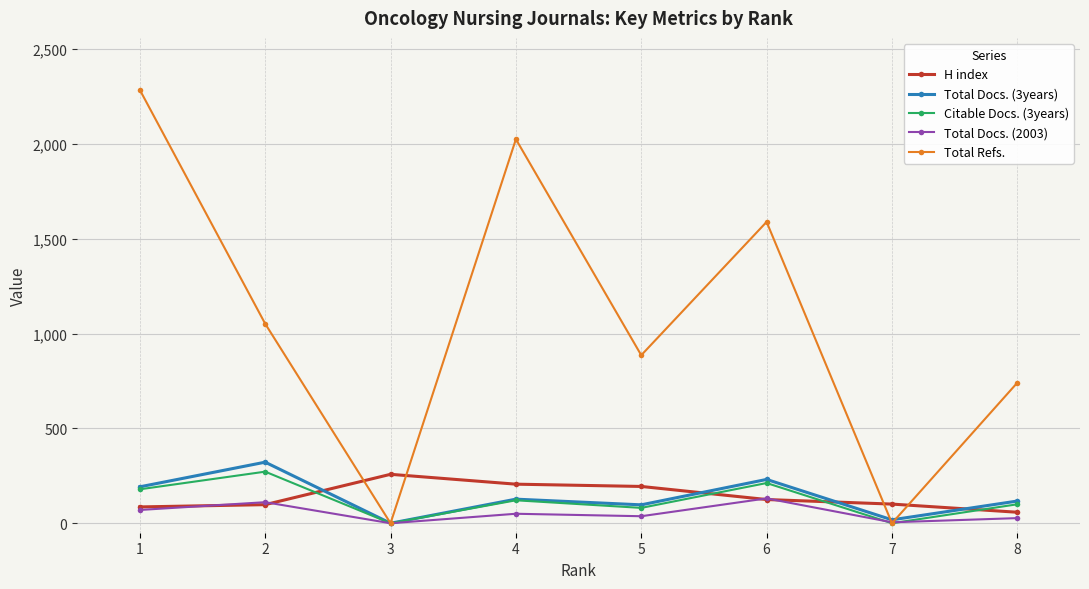

True or false: Total Docs. (3years) has more than 1 interior local peaks.

True